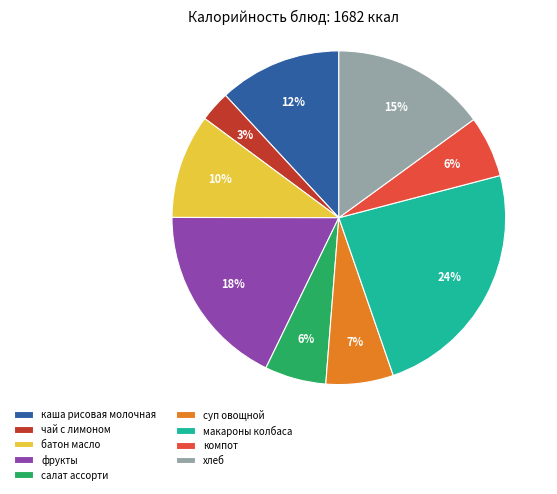

Do салат ассорти and макароны колбаса together represent more than half of the pie?

No